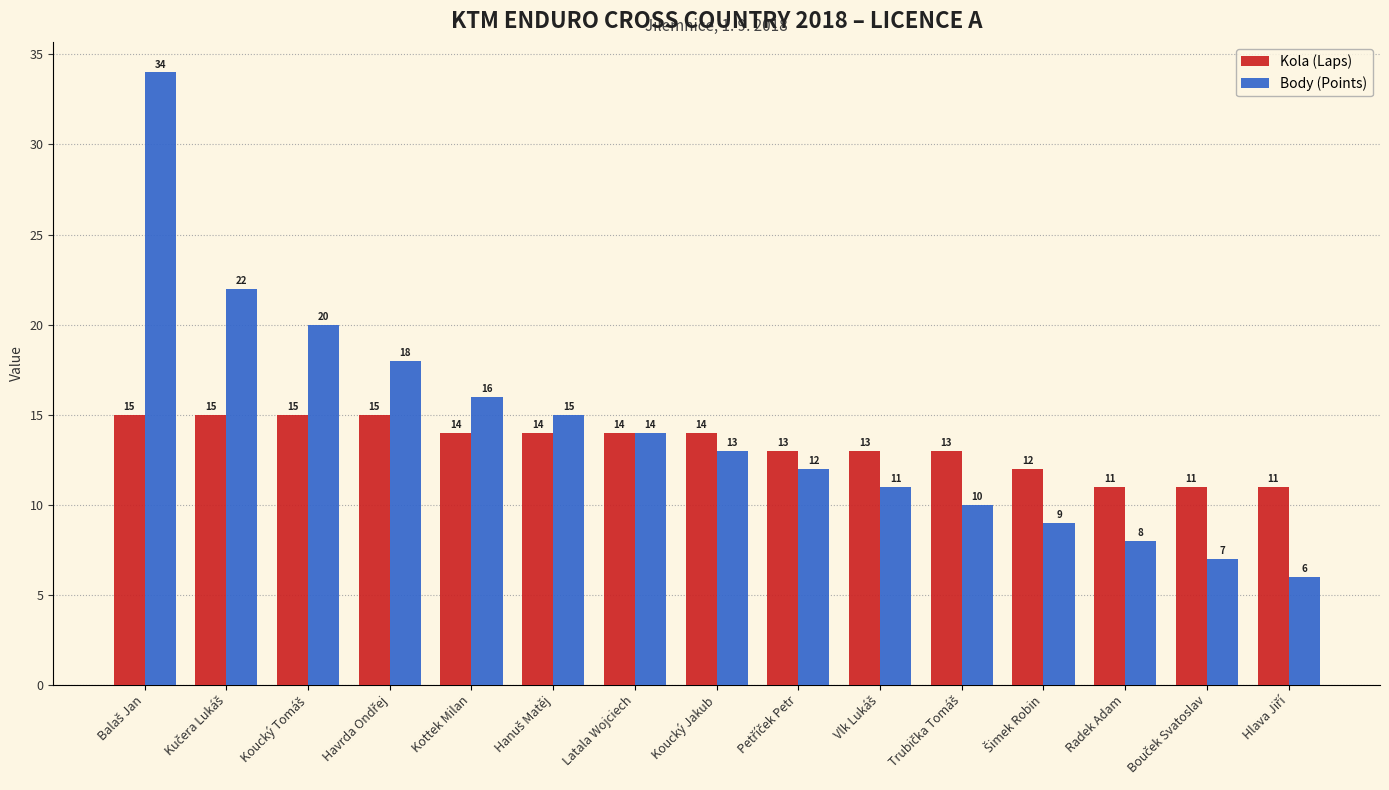

What is the average value of the Body (Points) series?

14